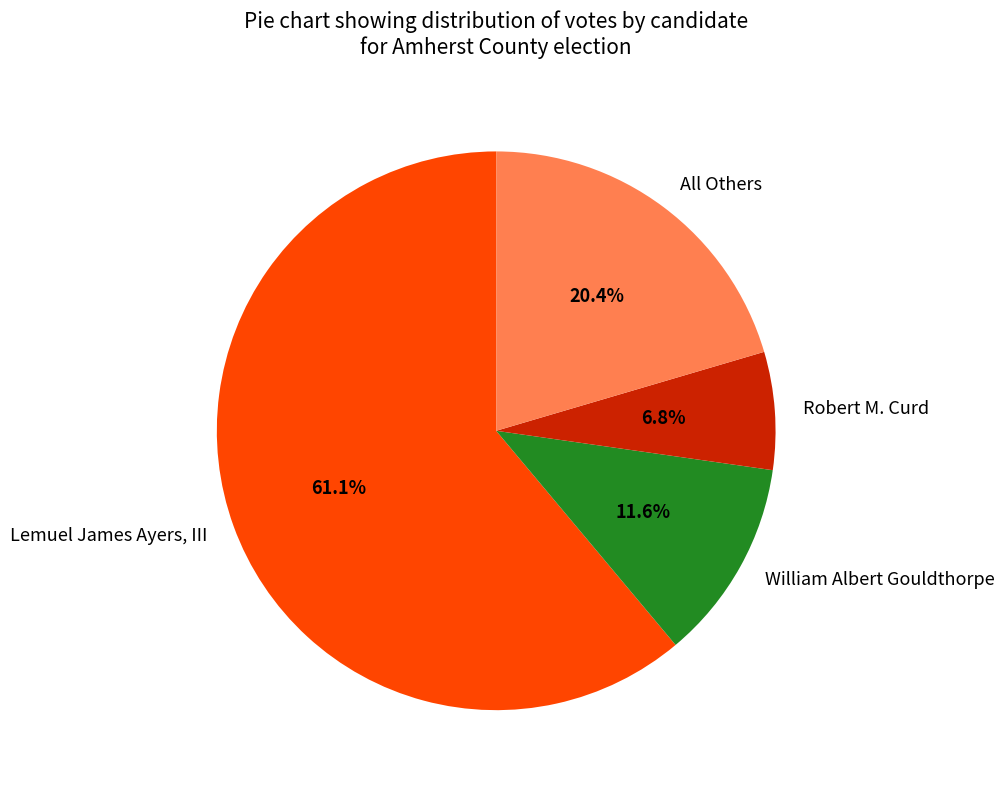

Which category has the smallest portion of the pie?

Robert M. Curd